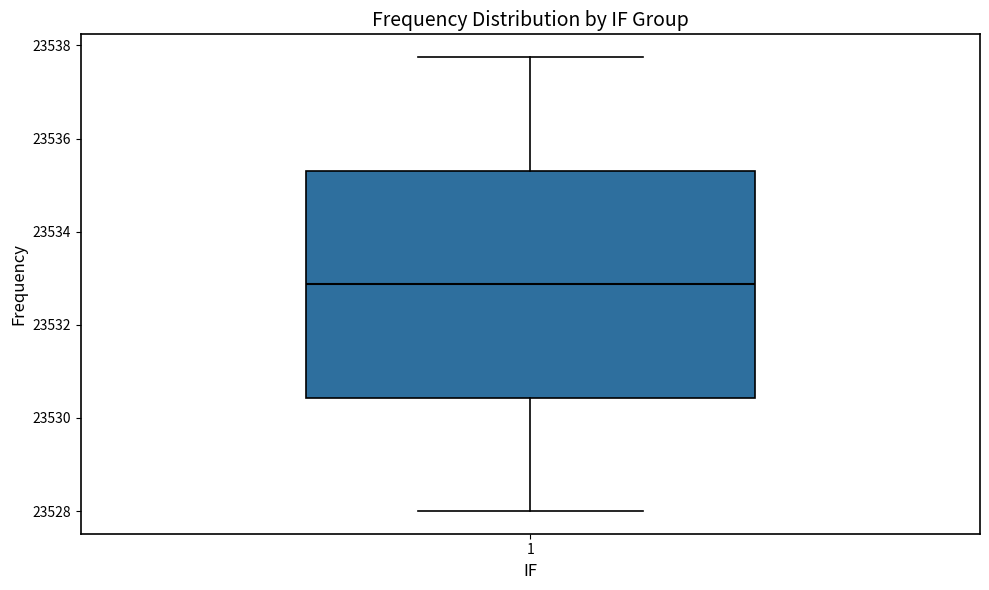

Transcribe this box plot: give where the median line is, the range the box spans, and where the two whiskers end, as read against the y-axis. The values are not printed on the chart, so give them approximately, as read against the axis.

median 23532.8, box 23530.4 to 23535.4, whiskers 23528.0 to 23537.8